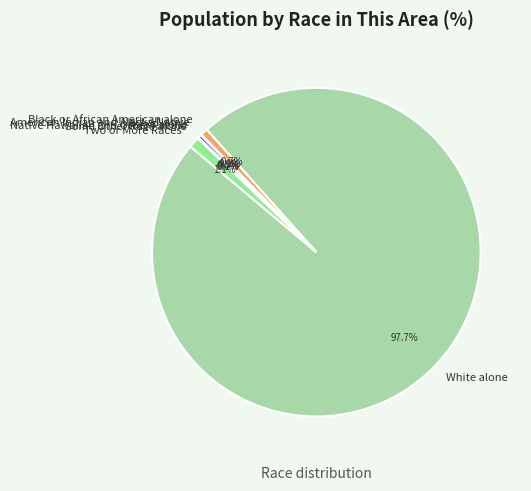

Which category has the smallest portion of the pie?

Native Hawaiian and Other Pacific